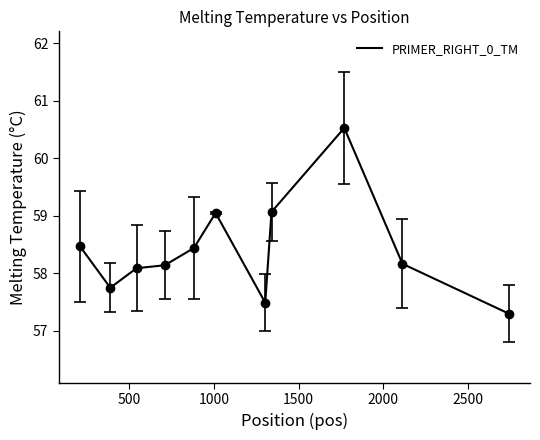

What is the sum of all values?

642.5